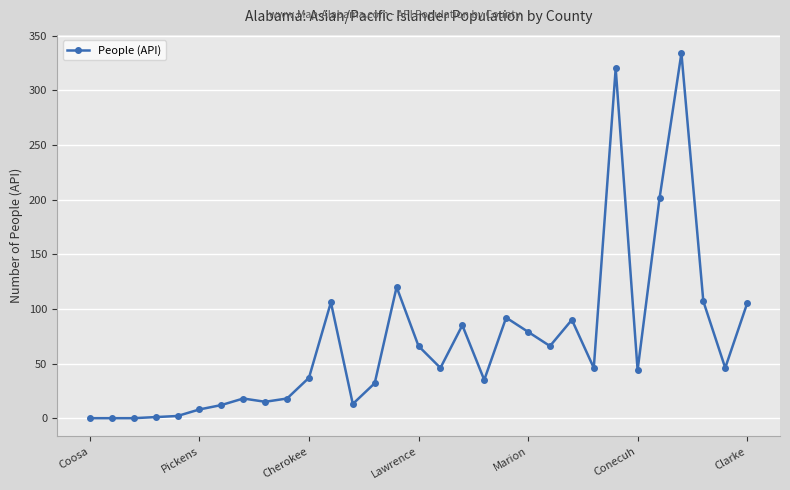

What is the greatest value displayed?

334